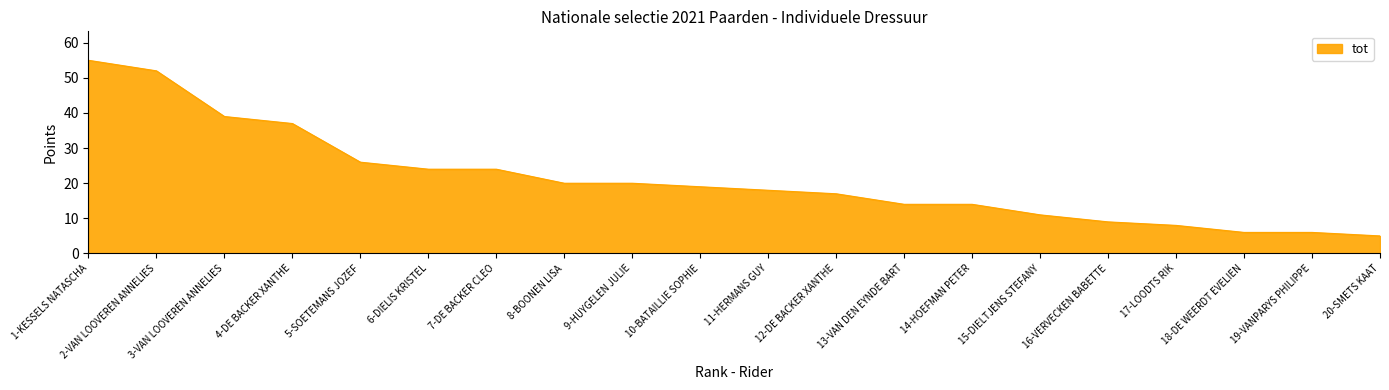

The value at 18-DE WEERDT EVELIEN is 2. True or false?

False